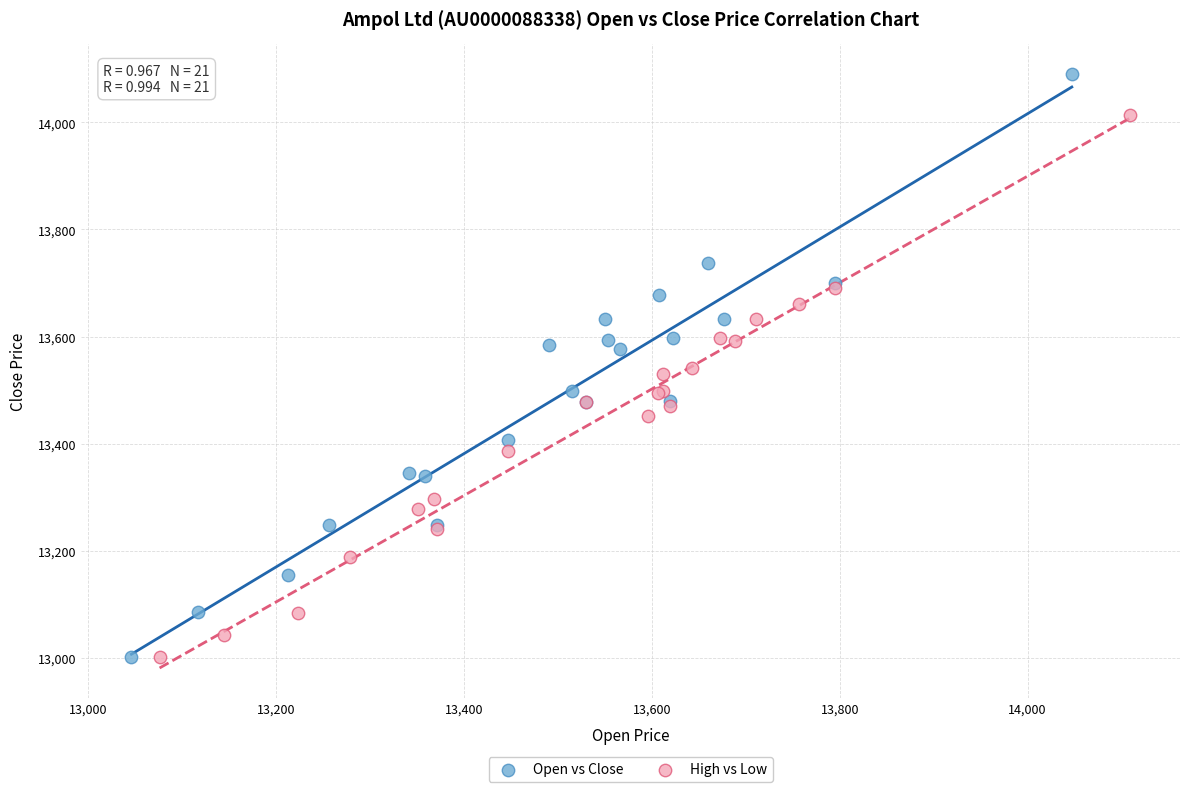

Which series reaches the maximum Y coordinate?

Open vs Close